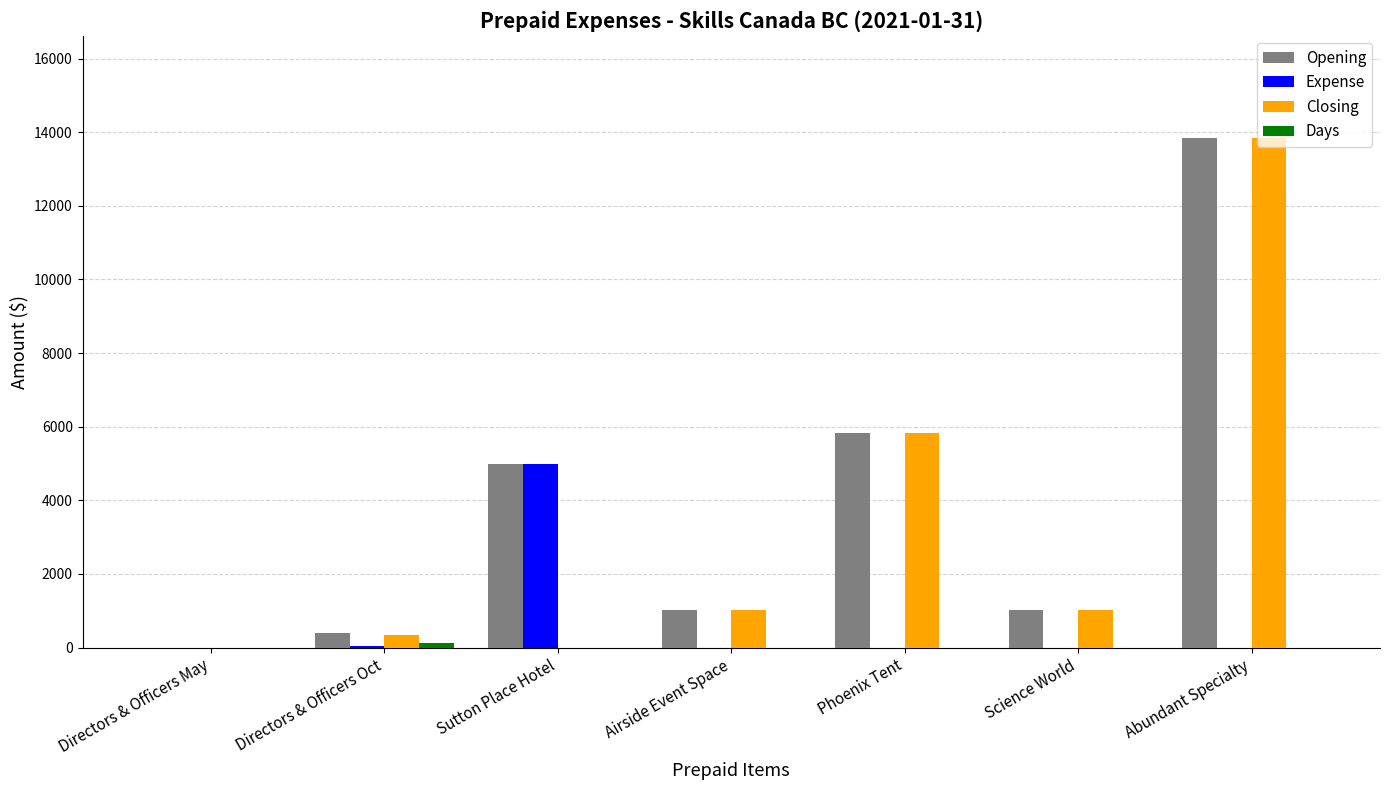

What is the total value across all series at Phoenix Tent?

11634.4